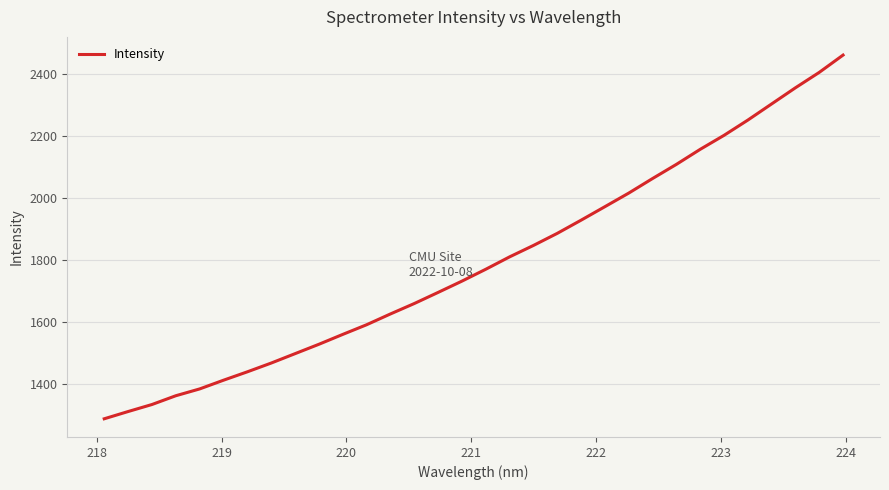

What is the minimum value shown in the chart?

1288.9